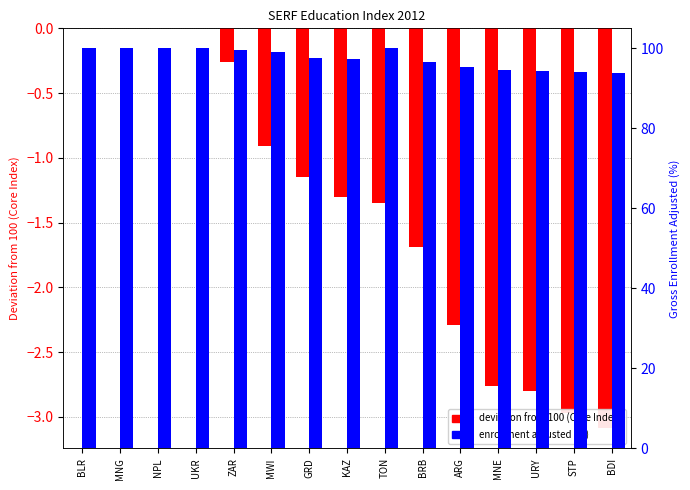

List the labels in order of Enrollment Adjusted value, largest first.

BLR, MNG, NPL, UKR, TON, ZAR, MWI, GRD, KAZ, BRB, ARG, MNE, URY, STP, BDI